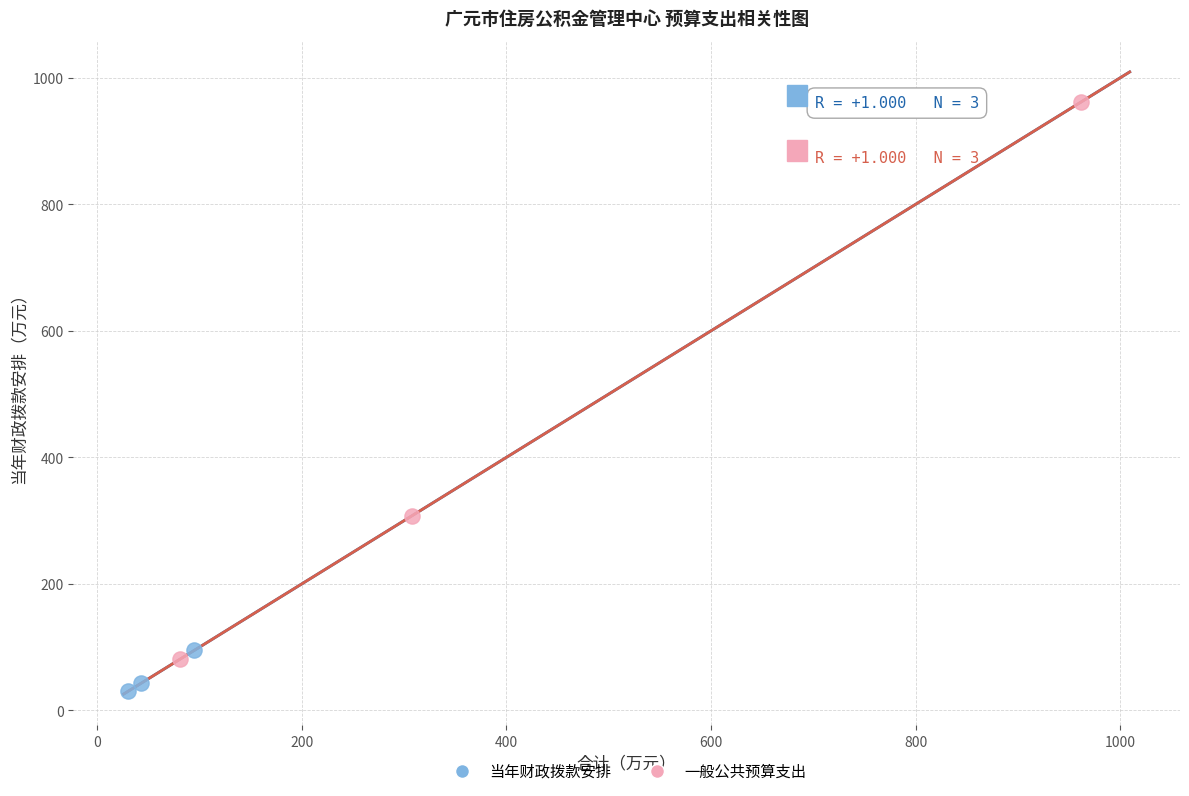

Which series reaches the minimum Y coordinate?

当年财政拨款安排